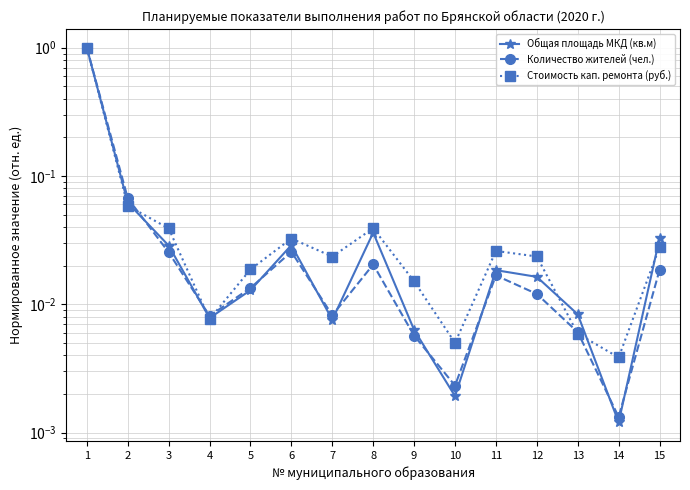

What are all the series names shown in the legend?

Общая площадь МКД (кв.м), Количество жителей (чел.), Стоимость кап. ремонта (руб.)